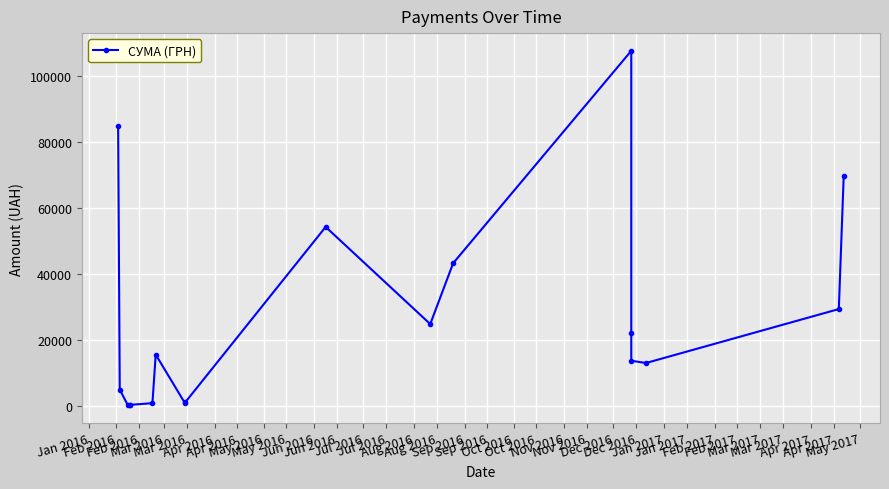

How many data points does each series have?

18